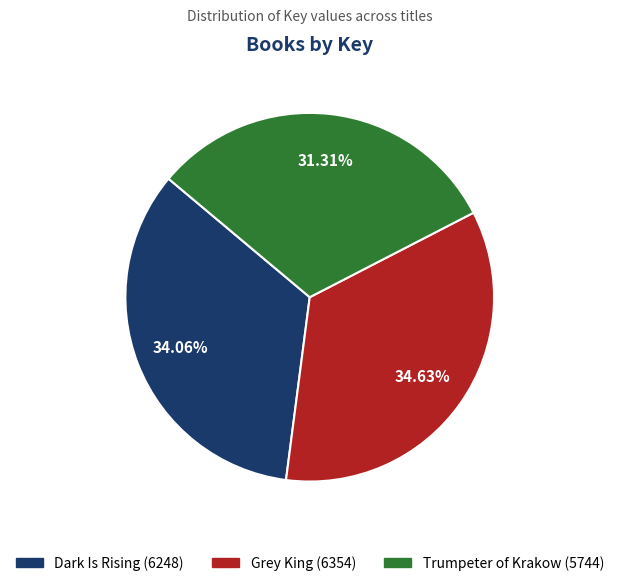

How many segments does this pie chart have?

3